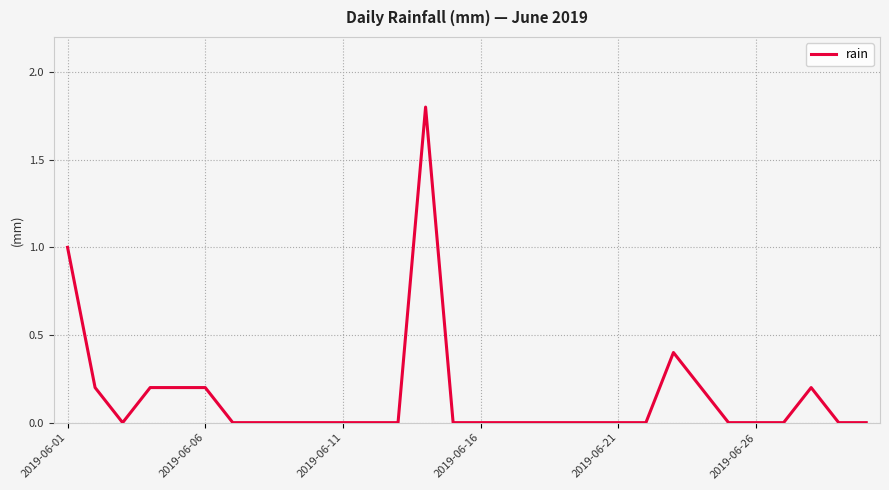

What is the maximum value shown in the chart?

1.8